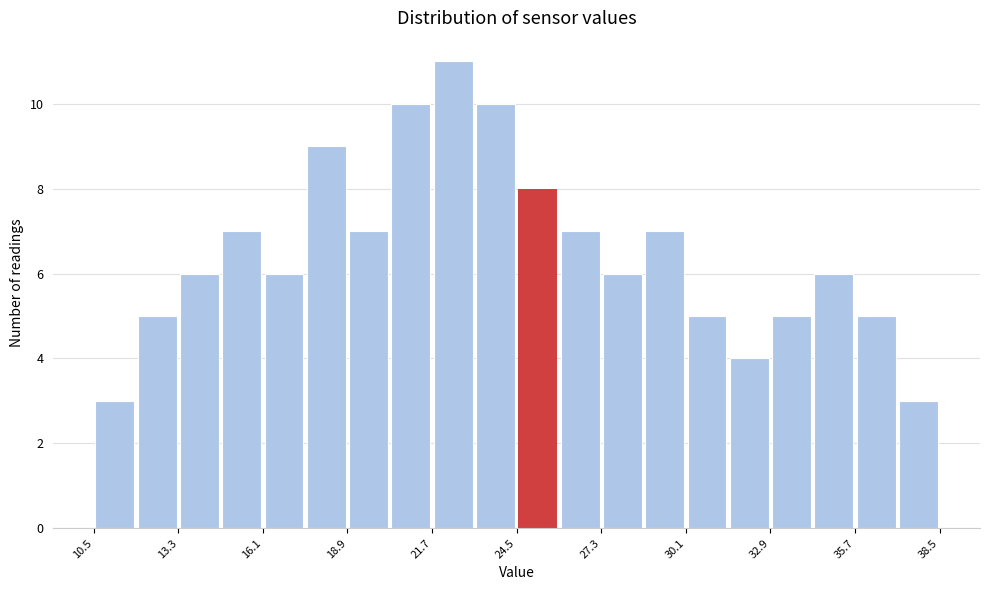

Around what value on the x-axis is the tallest bar? Give the approximate position of its centre, as read against the axis.

22.5